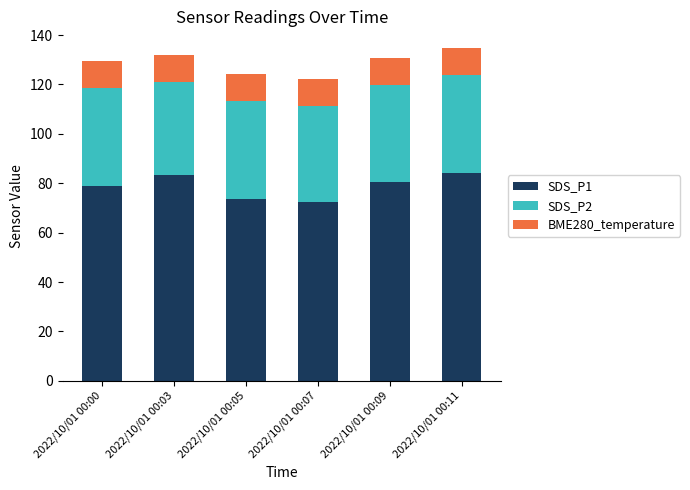

Reading left to right, list the values for the SDS_P1 series.

79.0	83.3	73.8	72.2	80.7	84.3